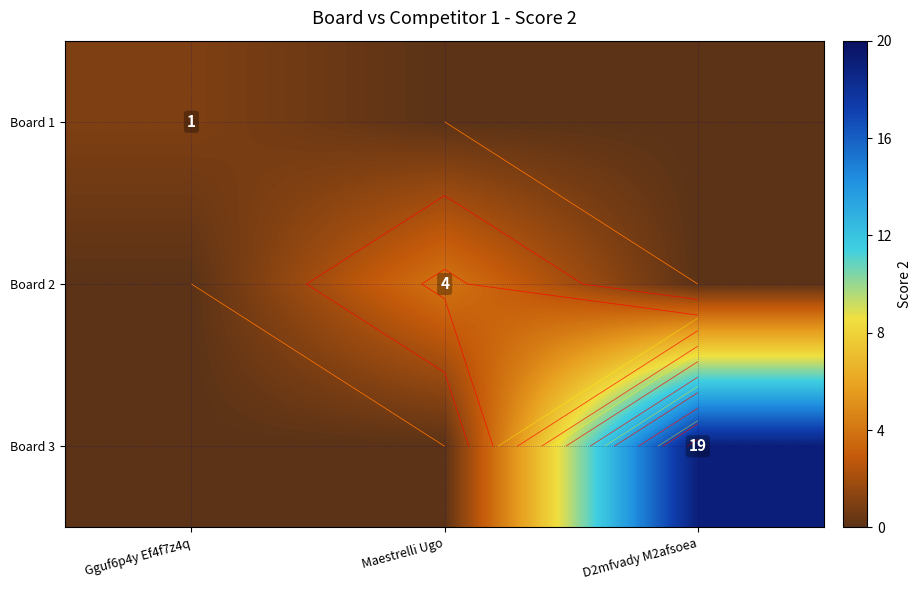

Read the Board 1 value at Gguf6p4y Ef4f7z4q.

1